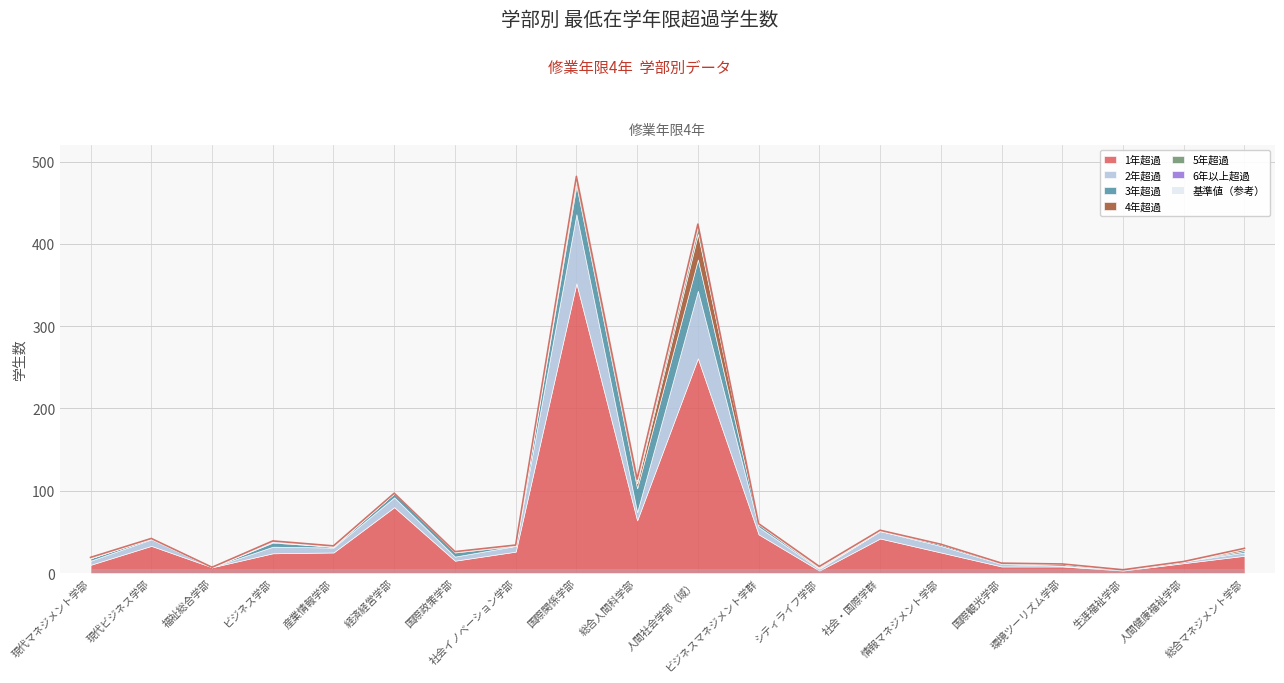

Rank the categories by 4年超過 value from lowest to highest.

現代マネジメント学部, 現代ビジネス学部, 福祉総合学部, 産業情報学部, 経済経営学部, 情報マネジメント学部, 国際観光学部, 環境ツーリズム学部, 生涯福祉学部, 人間健康福祉学部, ビジネス学部, 国際政策学部, 社会イノベーション学部, ビジネスマネジメント学群, シティライフ学部, 社会・国際学群, 総合マネジメント学部, 国際関係学部, 総合人間科学部, 人間社会学部（域）